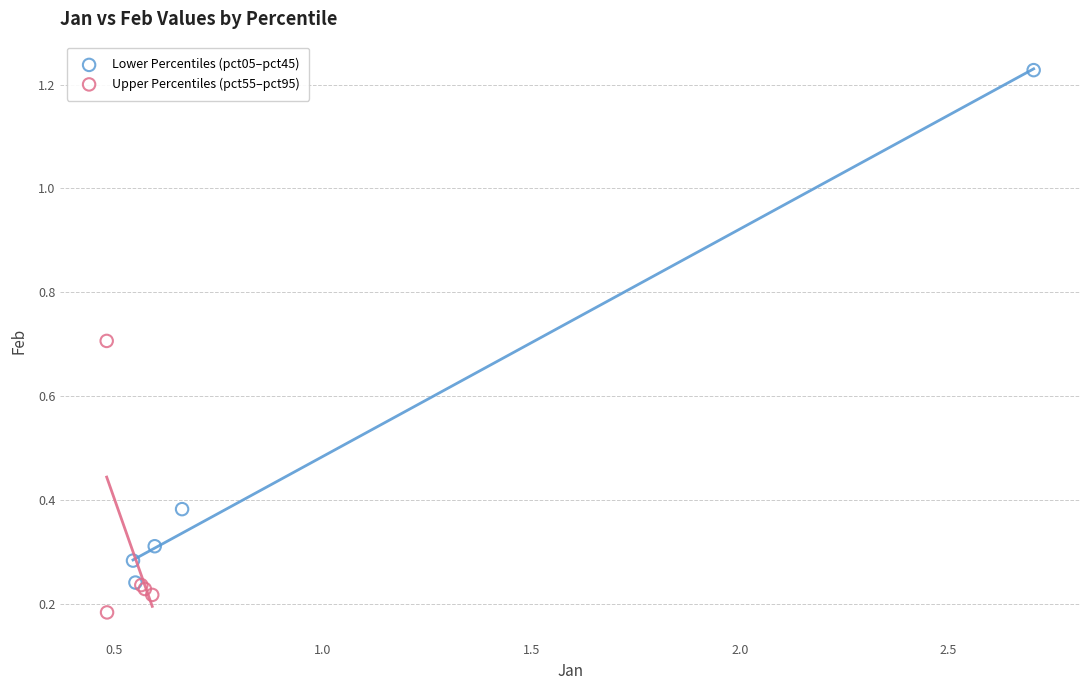

What are all the series names shown in the legend?

Lower Percentiles (pct05–pct45), Upper Percentiles (pct55–pct95)